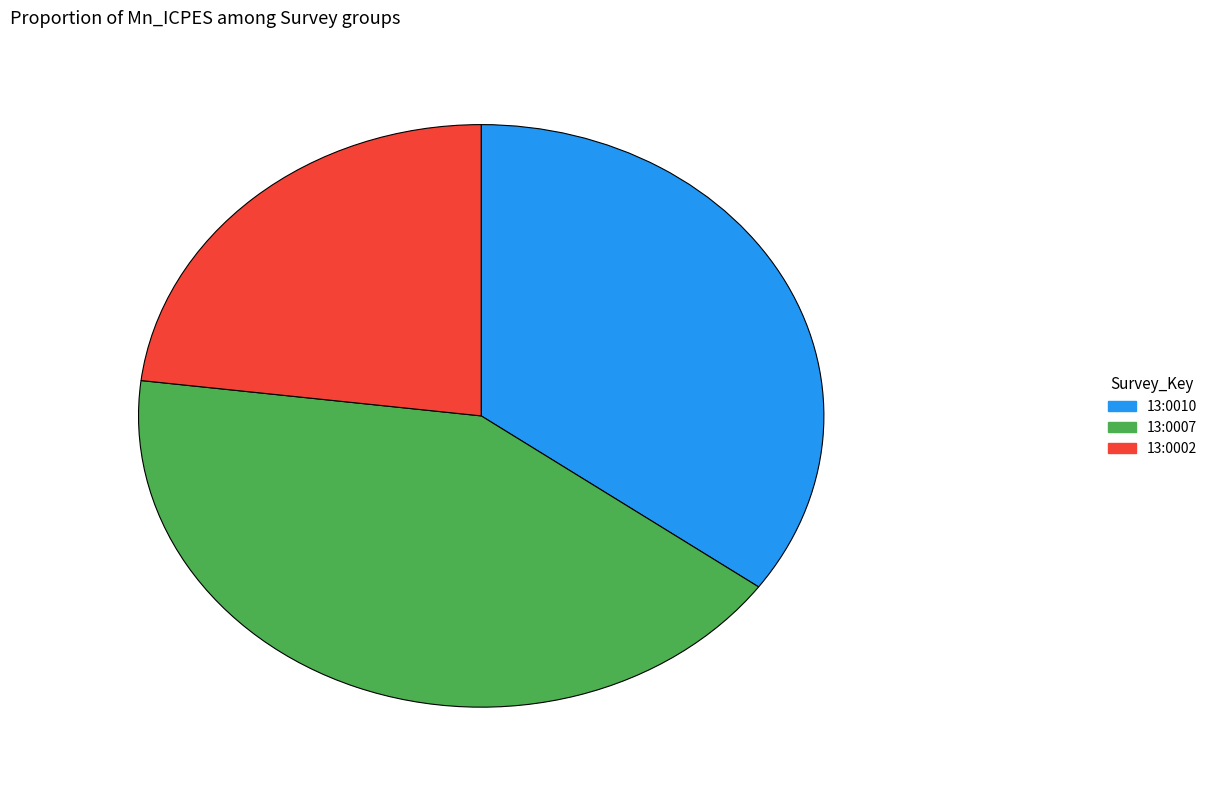

Is 13:0002 the majority of the pie?

No